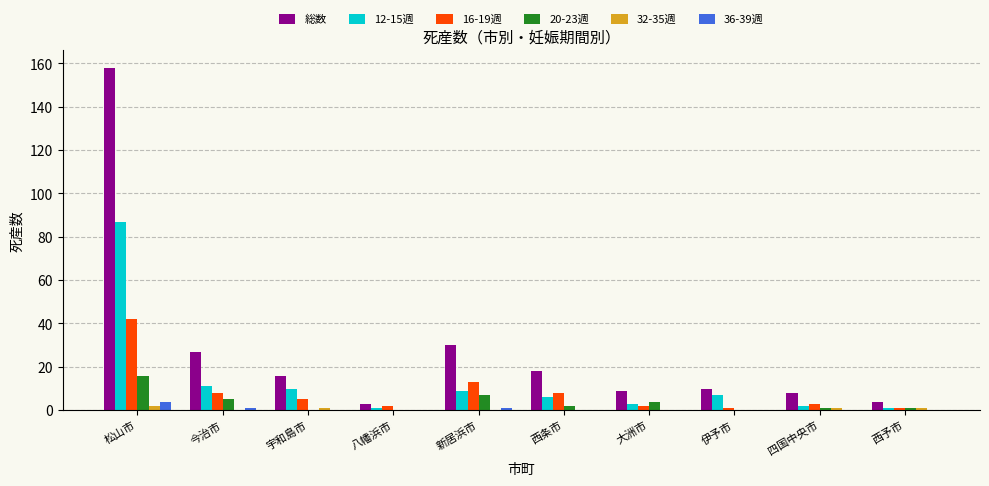

How many groups of bars are there?

10